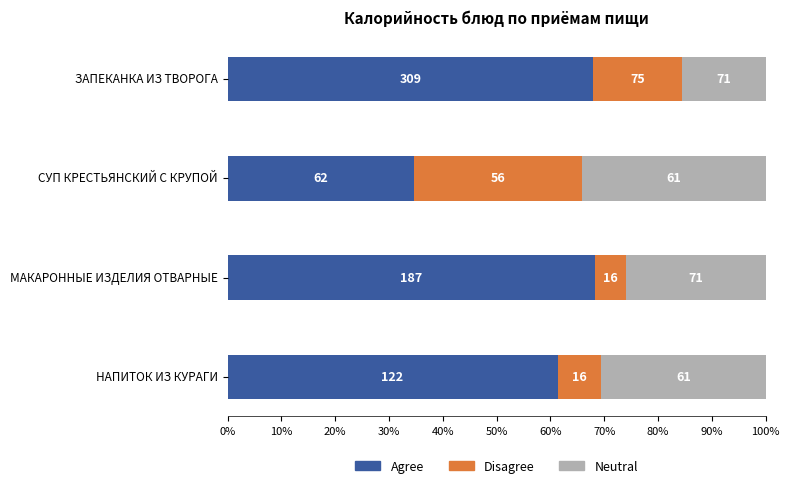

How many distinct data groups are displayed?

3